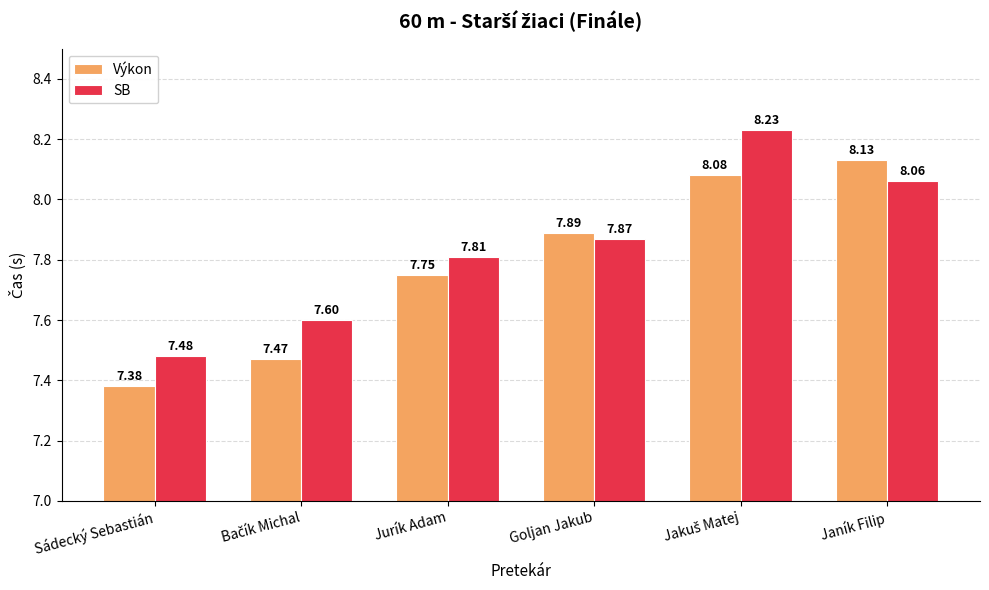

What are all the series names shown in the legend?

Výkon, SB